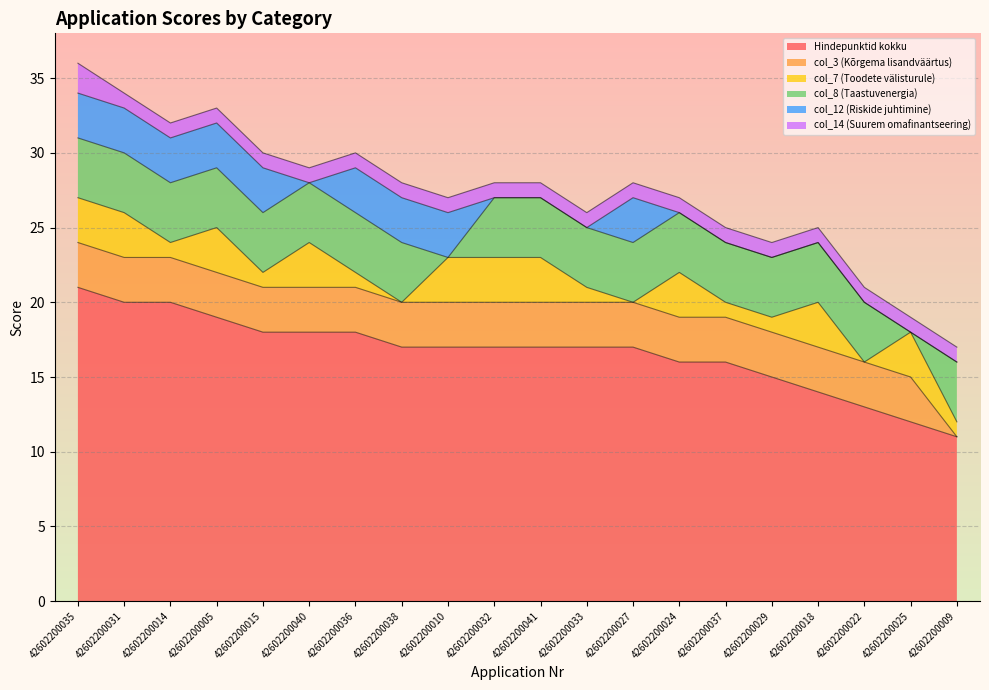

How many col_7 (Toodete välisturule) values are between 1 and 3?

17